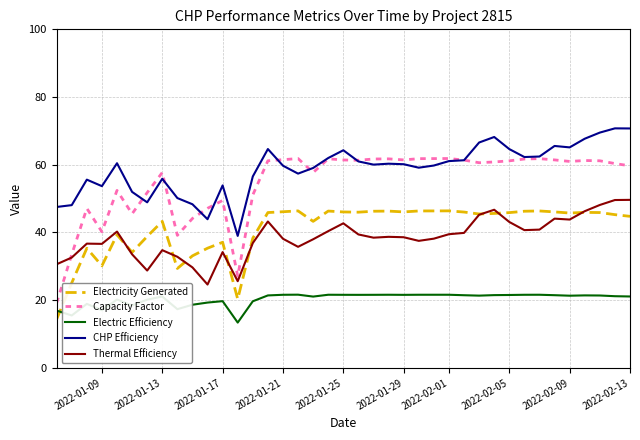

Which series has the widest spread of values?

Capacity Factor